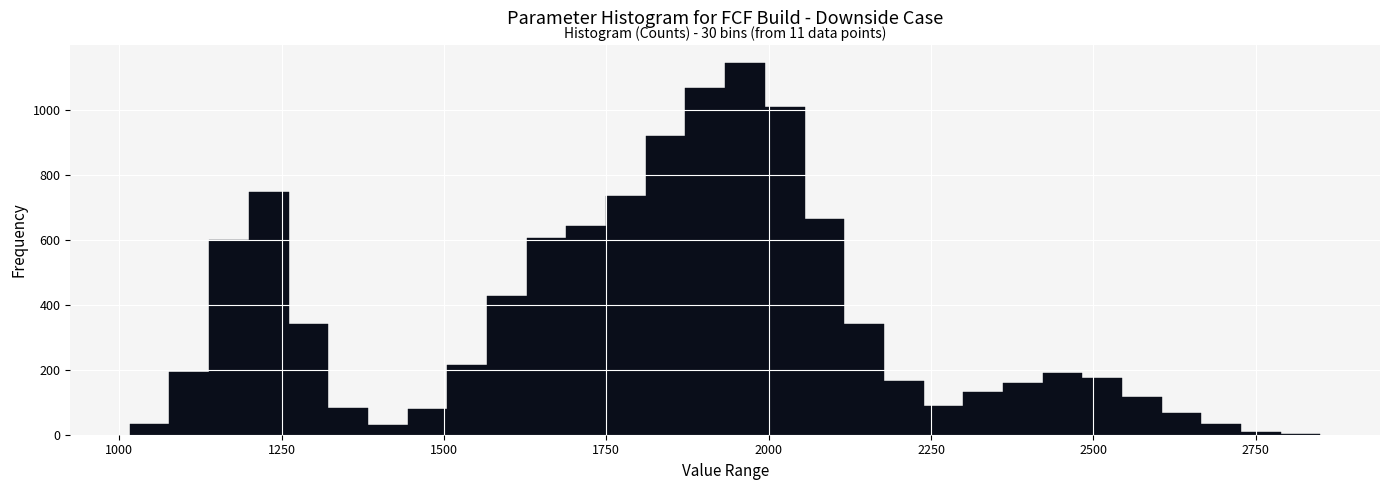

Around what value on the x-axis is the tallest bar? Give the approximate position of its centre, as read against the axis.

1950